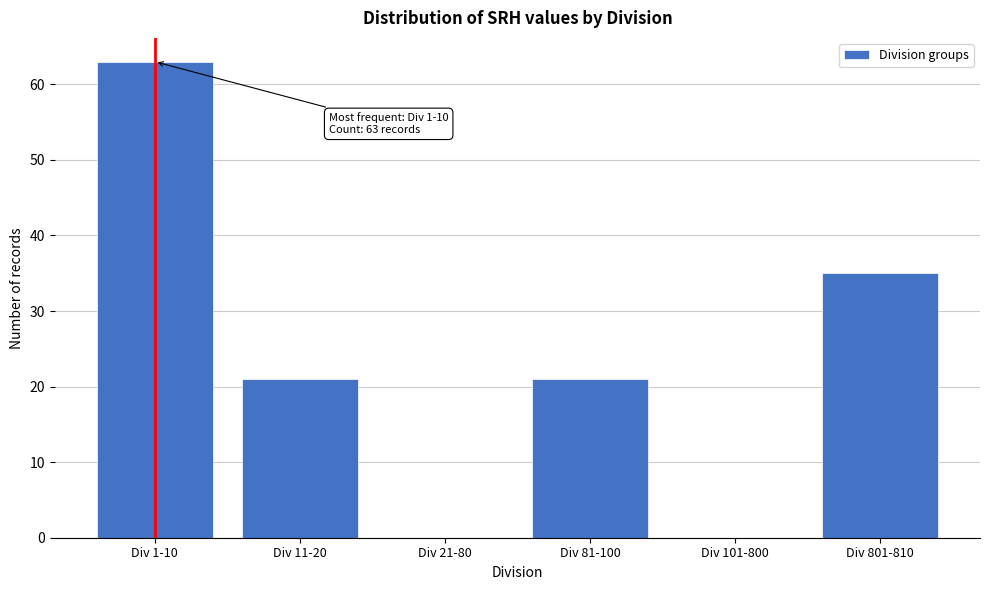

Reading left to right, extract all data points from this chart.

Div 1-10=63	Div 11-20=21	Div 21-80=0	Div 81-100=21	Div 101-800=0	Div 801-810=35